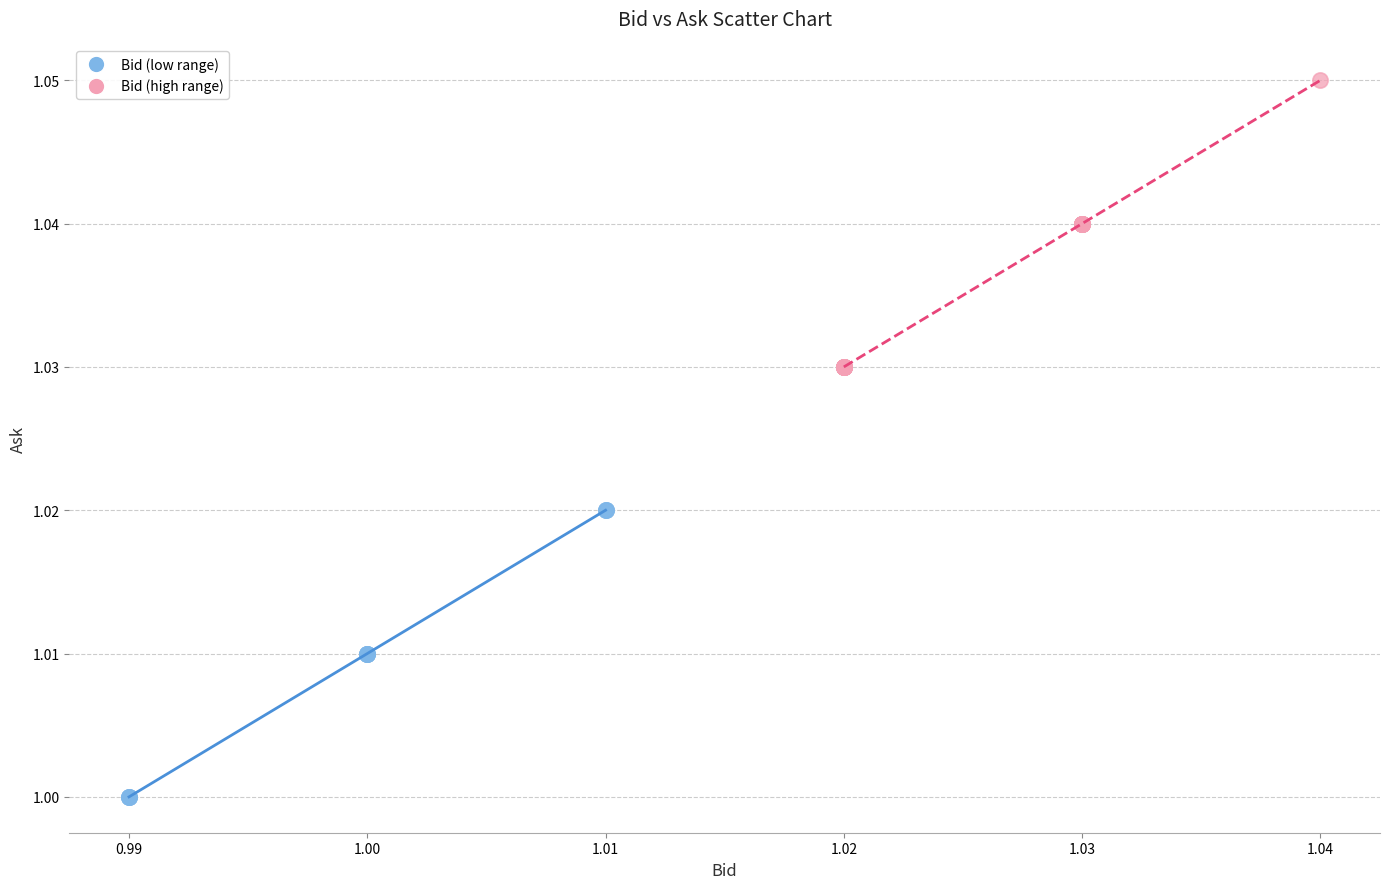

Which series contains the highest Y value?

Bid (high range)